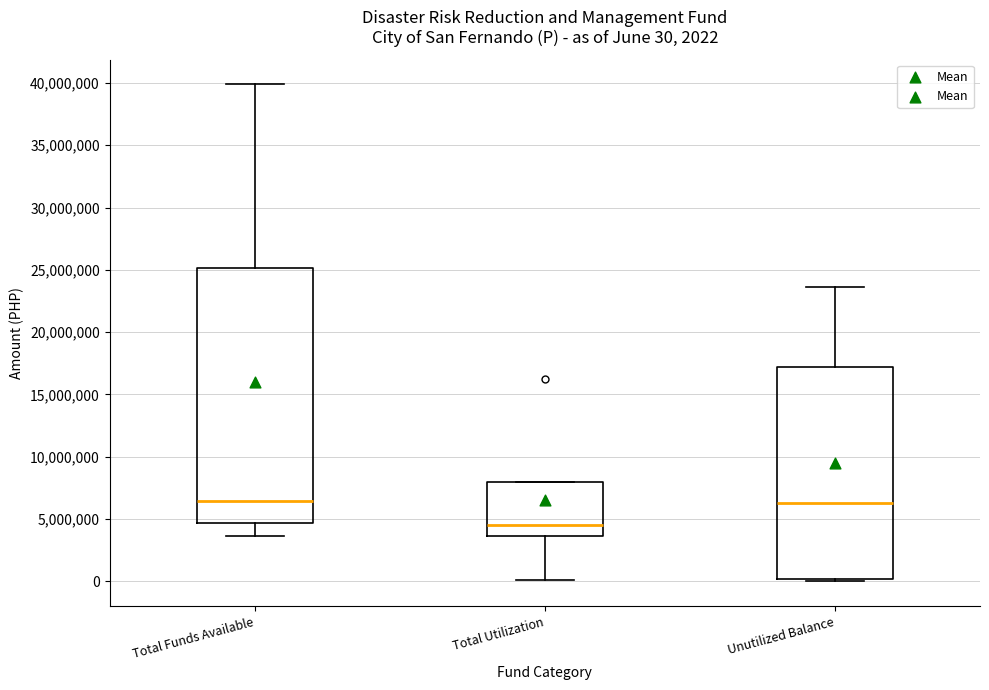

Comparing the boxes themselves (not the whiskers), which one is the tallest?

Total Funds Available